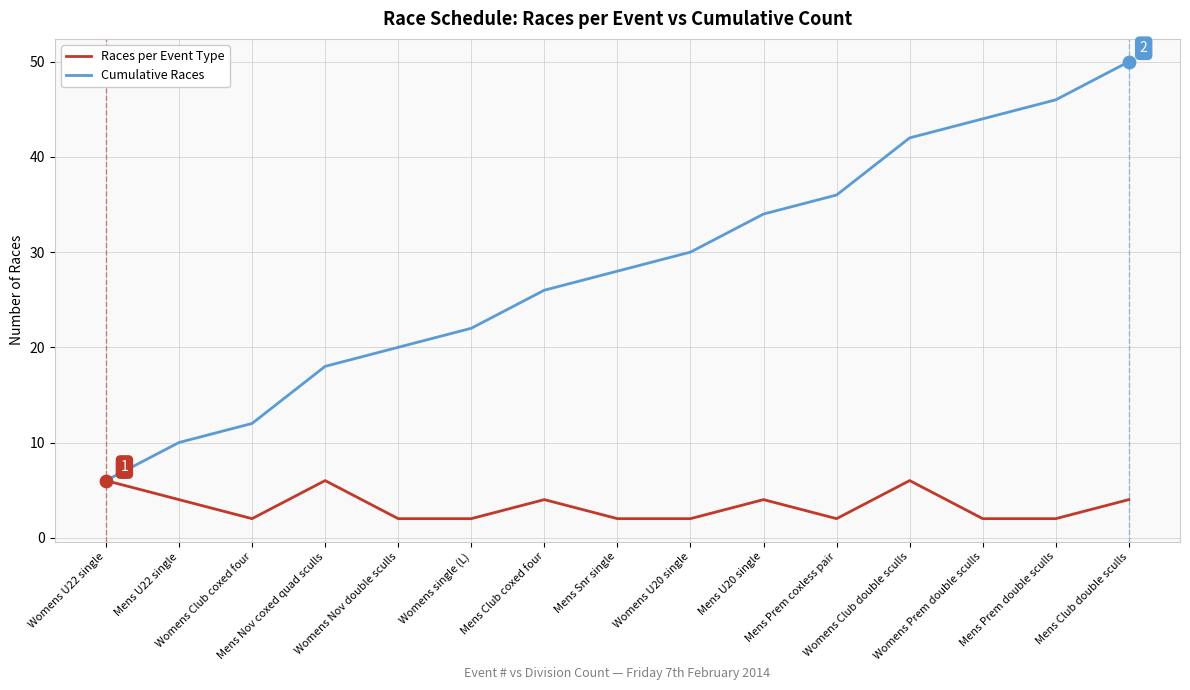

Is the value of Cumulative Races at Mens U22 single greater than the value of Races per Event Type at Womens single (L)?

Yes